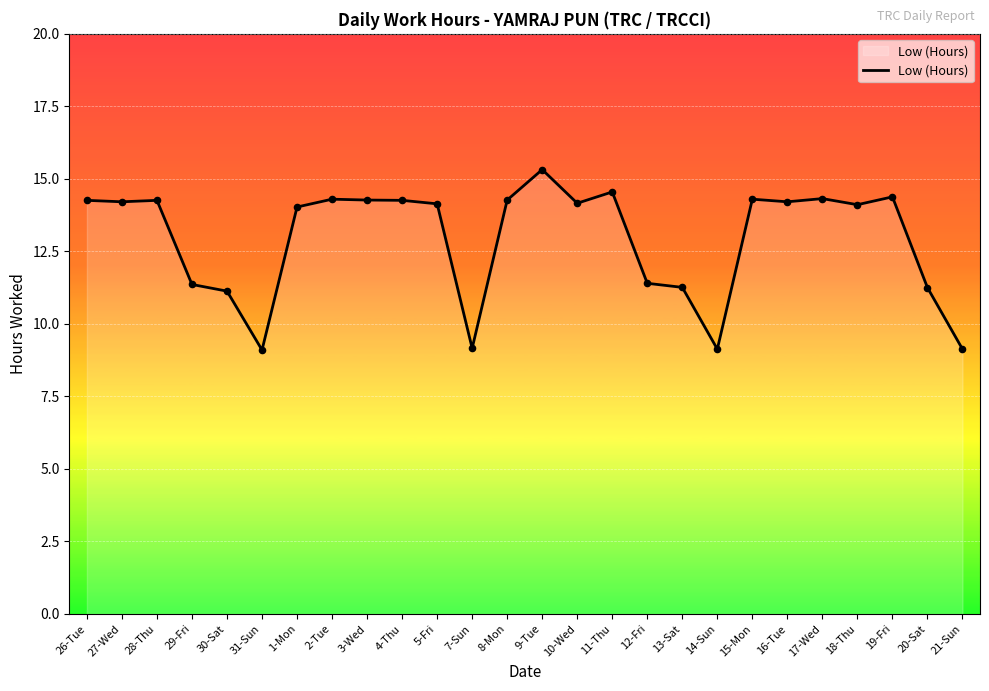

What is the ratio of the value at 21-Sun to the value at 27-Wed?

0.6